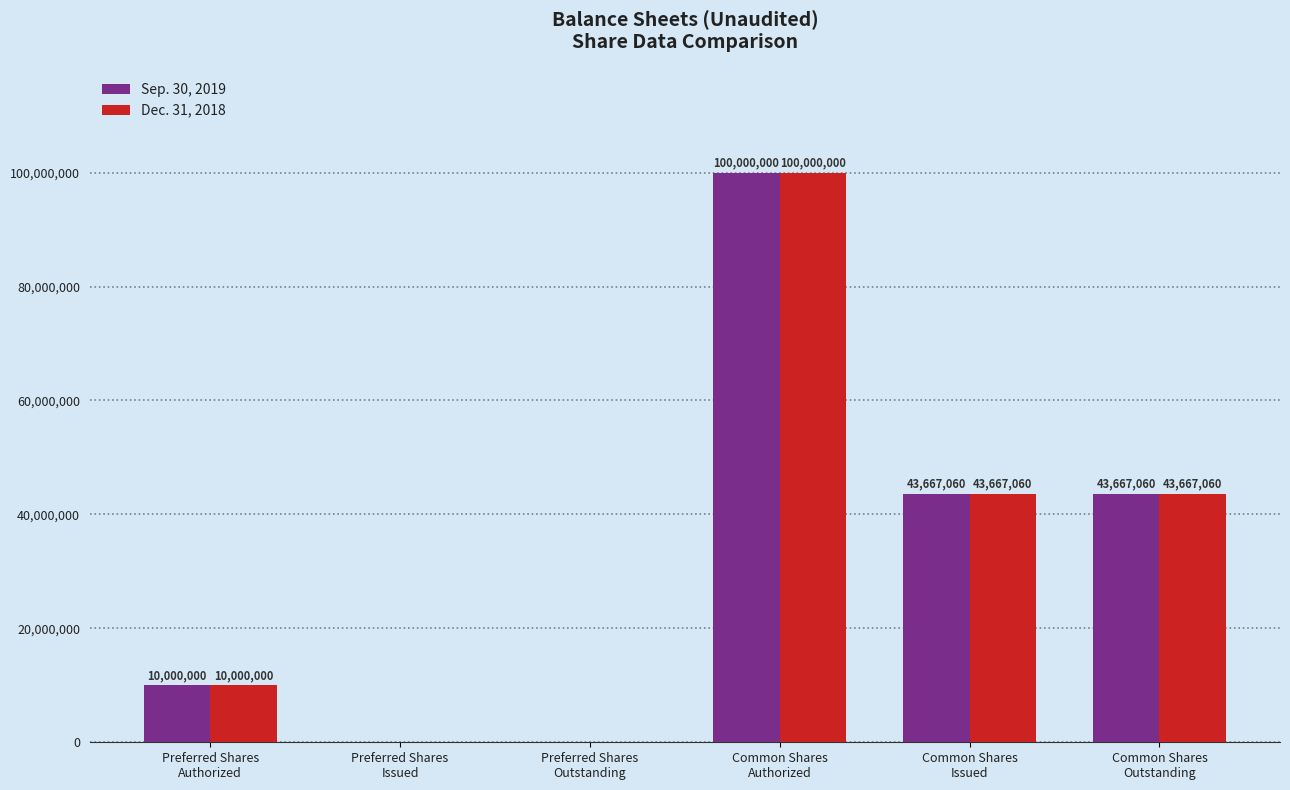

Is it true that Dec. 31, 2018 equals 0 at Preferred Shares
Outstanding?

True